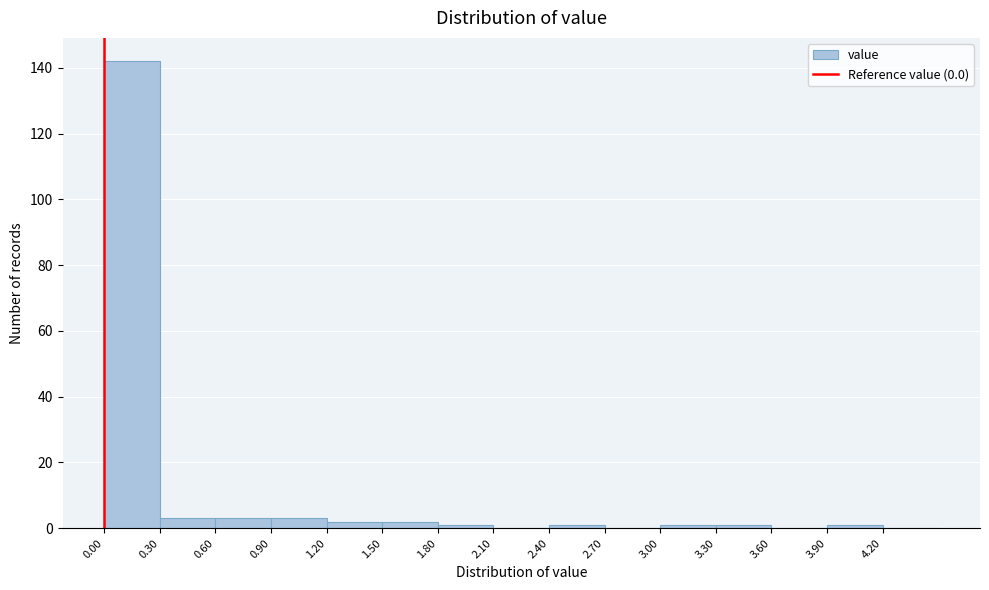

Reading left to right, transcribe this chart: for each bar, give the range it covers on the x-axis and its height. The values are not printed on the chart, so give them approximately, as read against the axis.

0.0 to 0.3: 142
0.3 to 0.6: 4
0.6 to 0.9: 4
0.9 to 1.2: 4
1.2 to 1.5: 2
1.5 to 1.8: 2
1.8 to 2.1: under 2
2.1 to 2.4: 0
2.4 to 2.7: under 2
2.7 to 3.0: 0
3.0 to 3.3: under 2
3.3 to 3.6: under 2
3.6 to 3.9: 0
3.9 to 4.2: under 2
4.2 to 4.5: 0